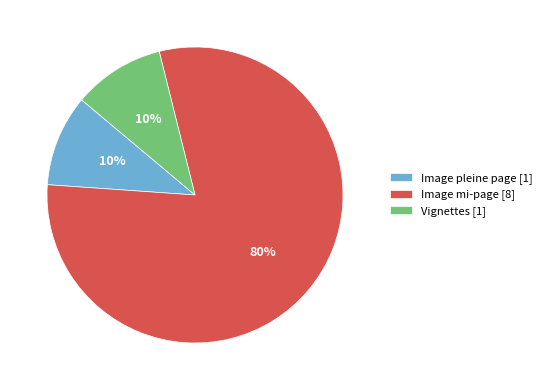

What is the largest slice in the pie chart?

Image mi-page [8]